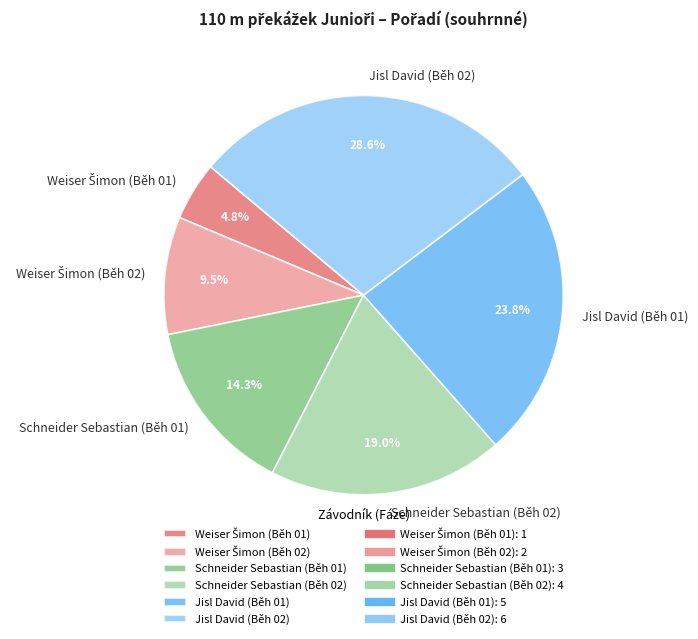

True or false: Schneider Sebastian (Běh 02) accounts for 11% of the total.

False